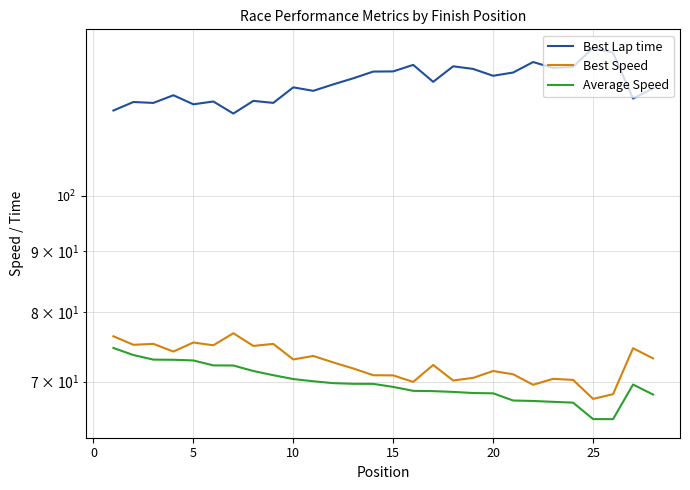

True or false: Average Speed has more than 1 points higher than both neighbors.

False